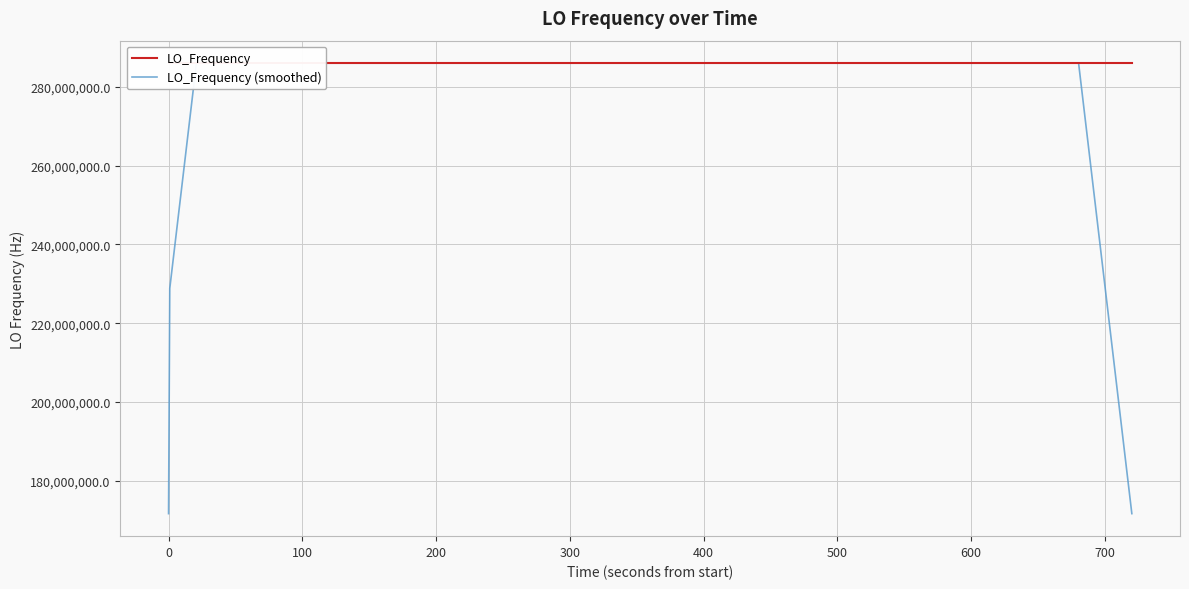

What is the smallest value displayed?

171628200.4